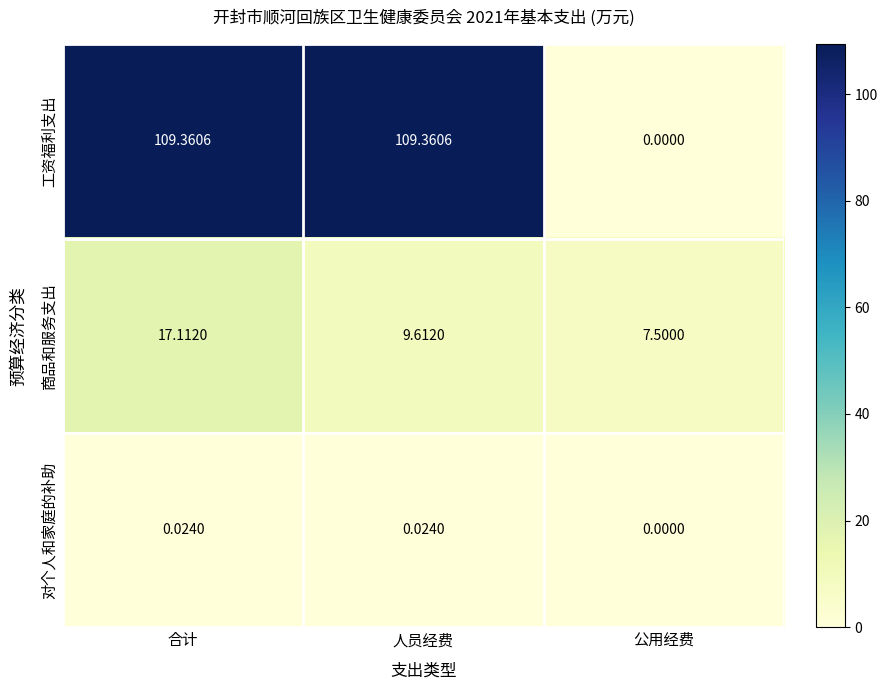

At which category does the chart reach its minimum across all series?

公用经费